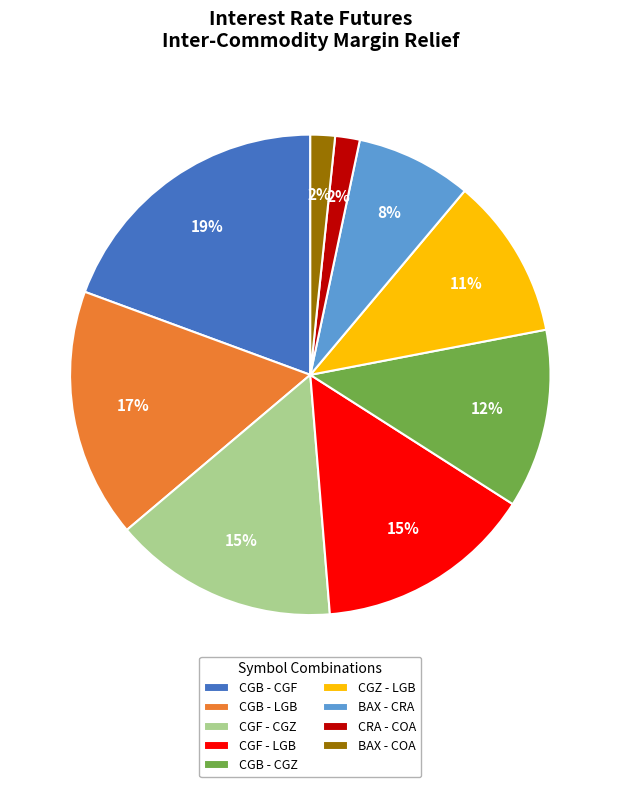

Count the number of slices in the pie.

9